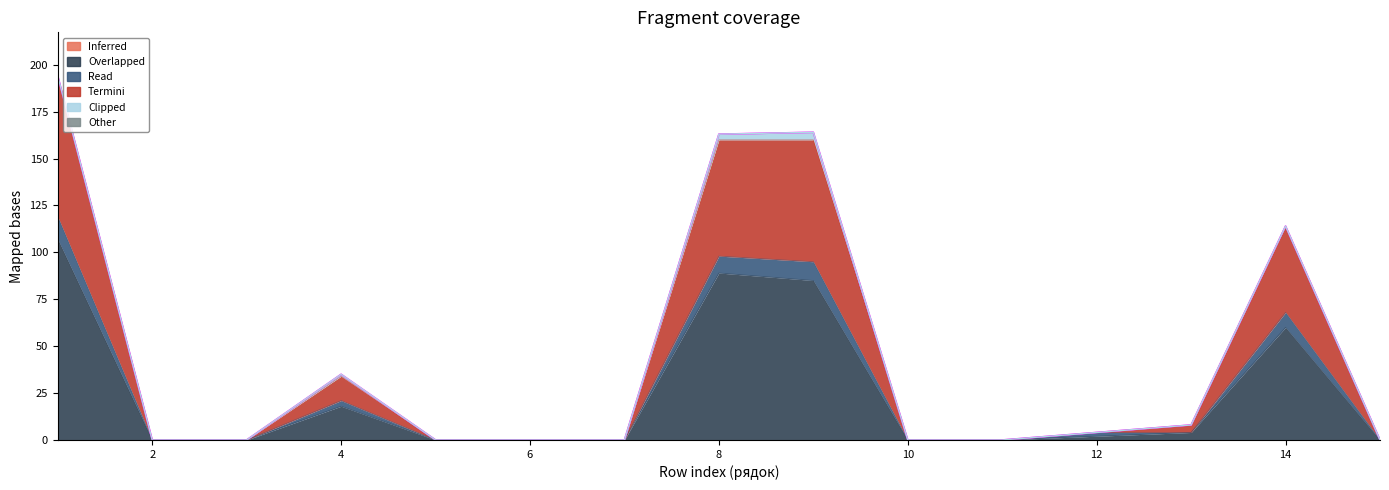

True or false: col_24 (прапорщики) and col_27 (контрактники) cross at least once.

False